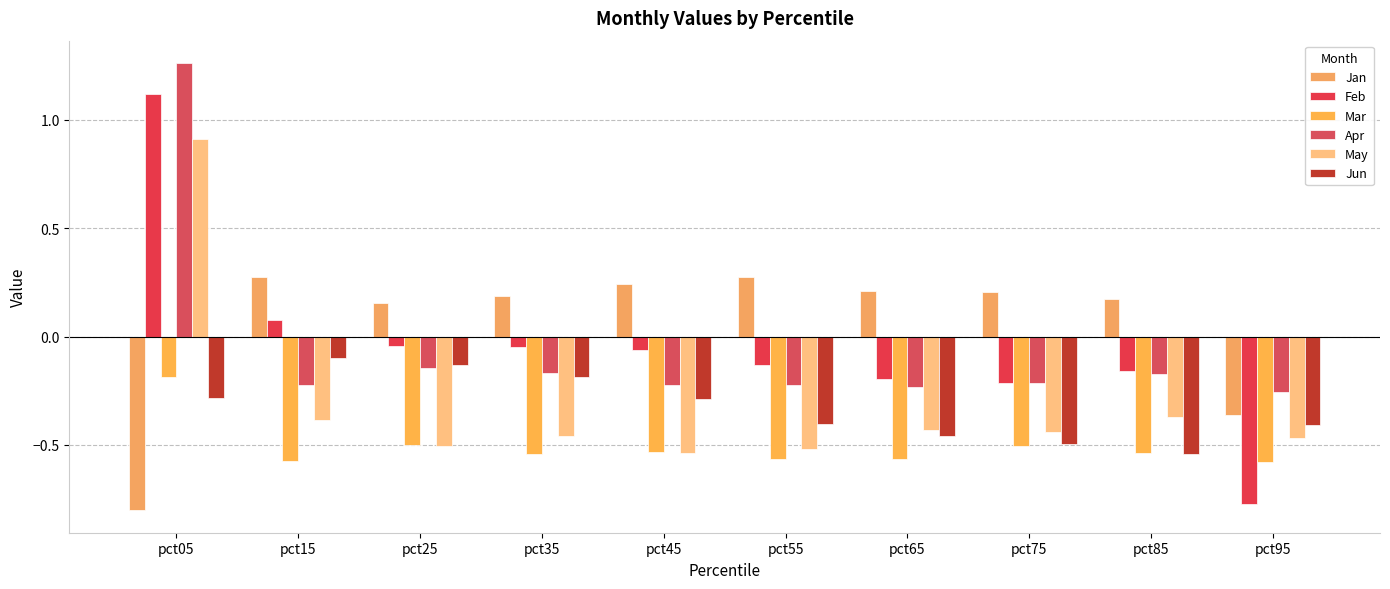

Which series has the largest range (max minus min)?

Feb